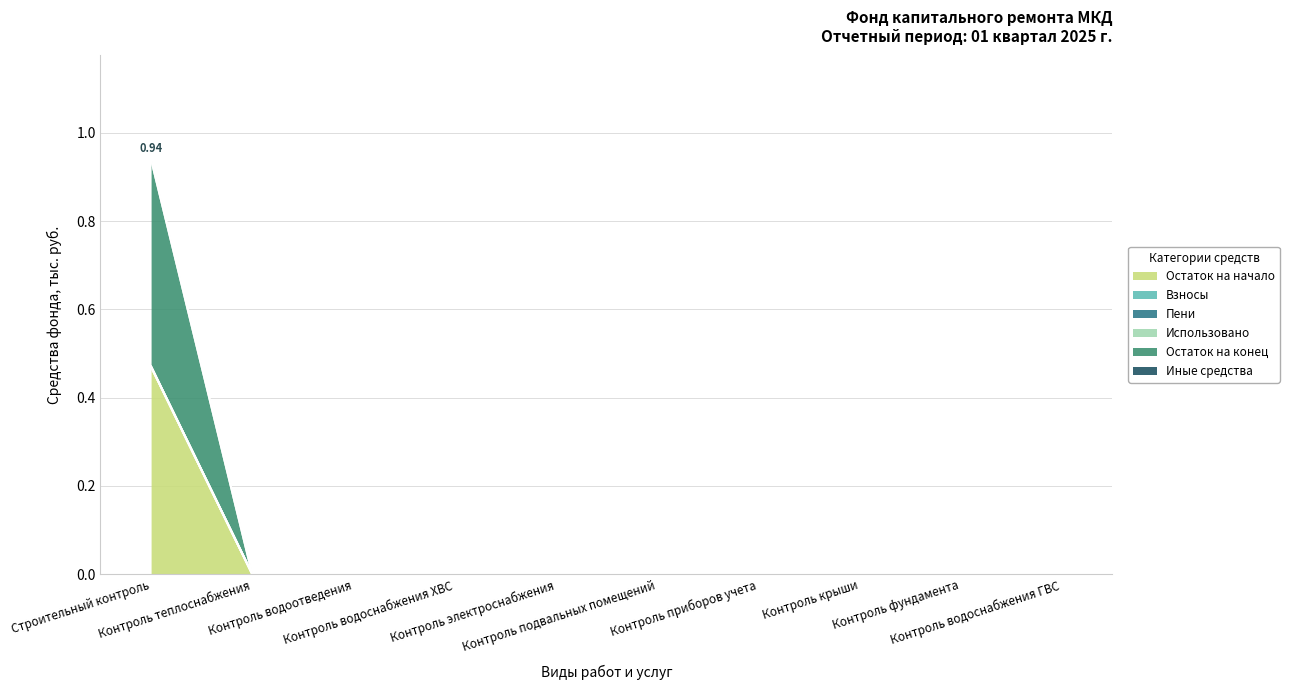

At which category is the sum across all series the highest?

Строительный контроль